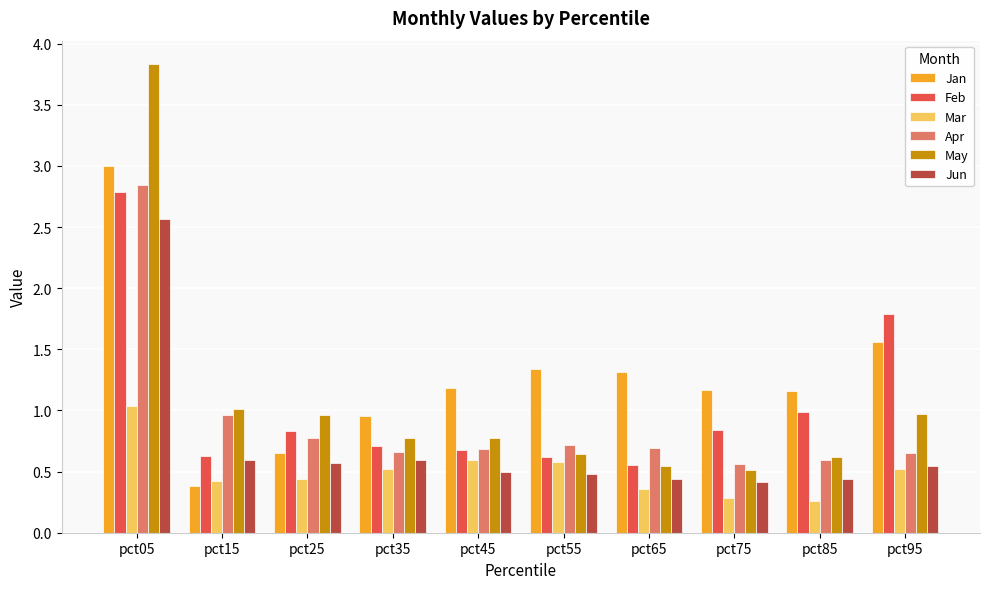

Which category has the highest value across all series?

pct05